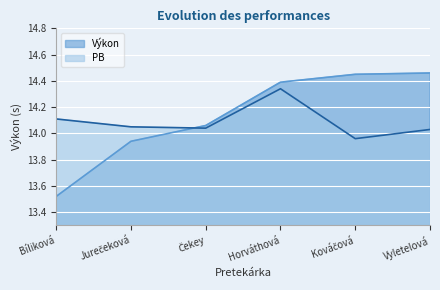

True or false: PB and Výkon intersect in this chart.

True